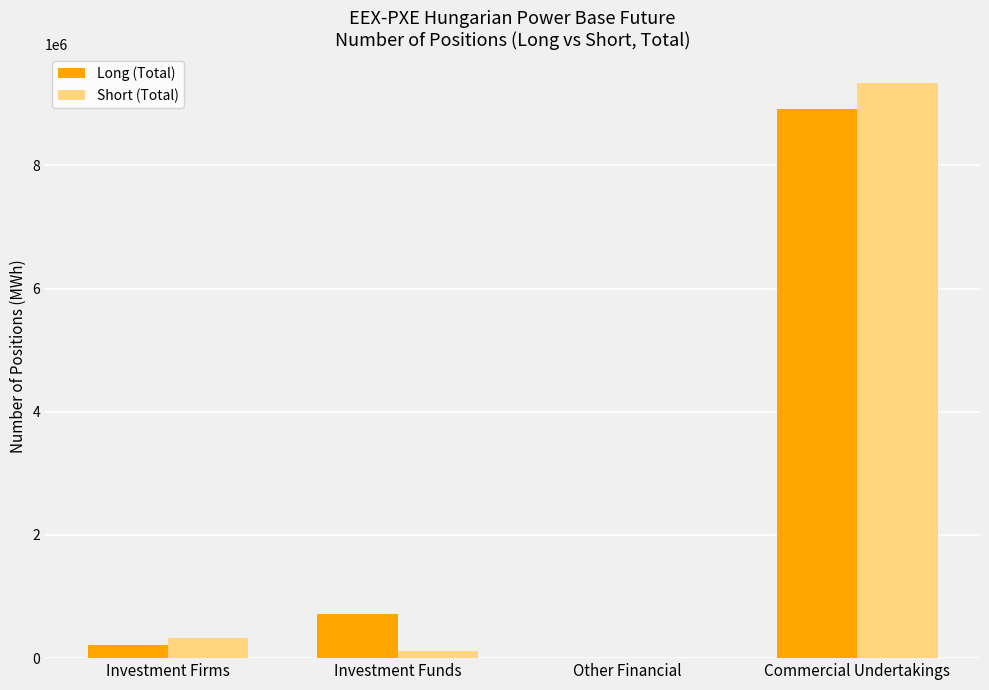

What is the total value across all series at Commercial Undertakings?

18264531